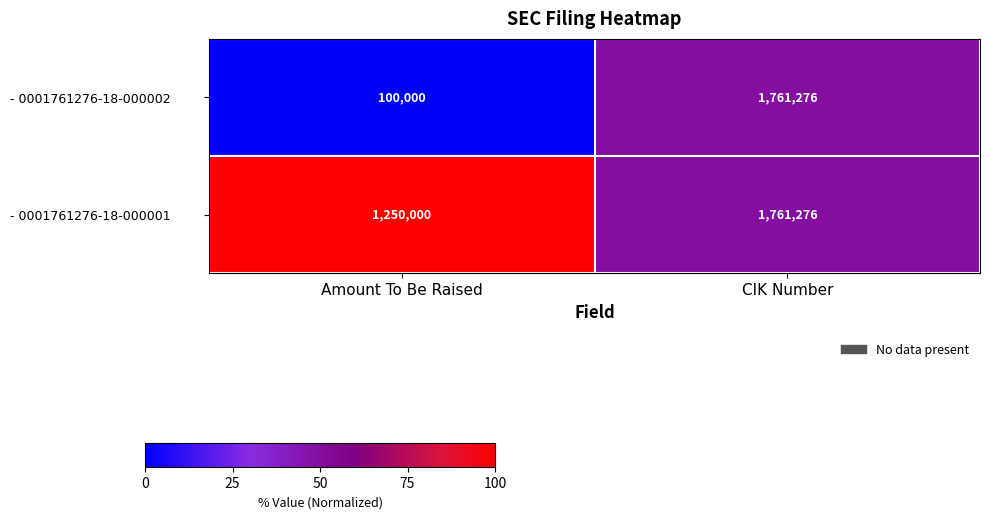

What is the spread (max minus min) of values at Amount To Be Raised?

1150000